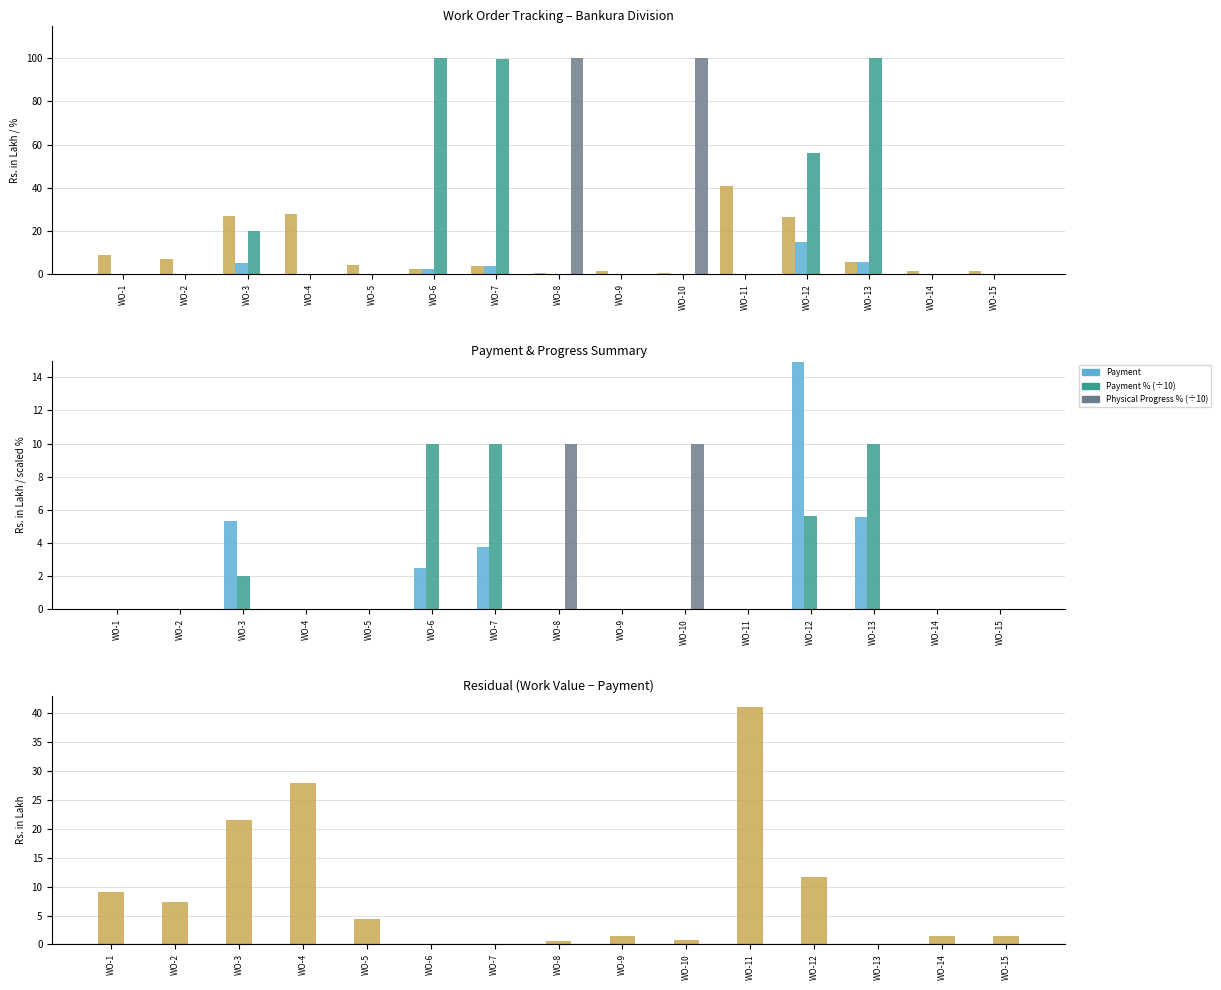

At WO-7, list the series in order from smallest to largest.

Physical Progress %, Payment, Work Value, Payment %